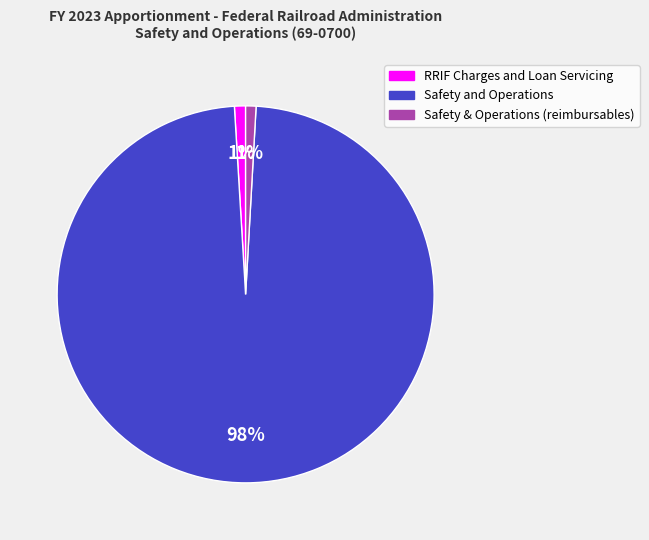

Combined, do Safety & Operations (reimbursables) and RRIF Charges and Loan Servicing account for over 50%?

No